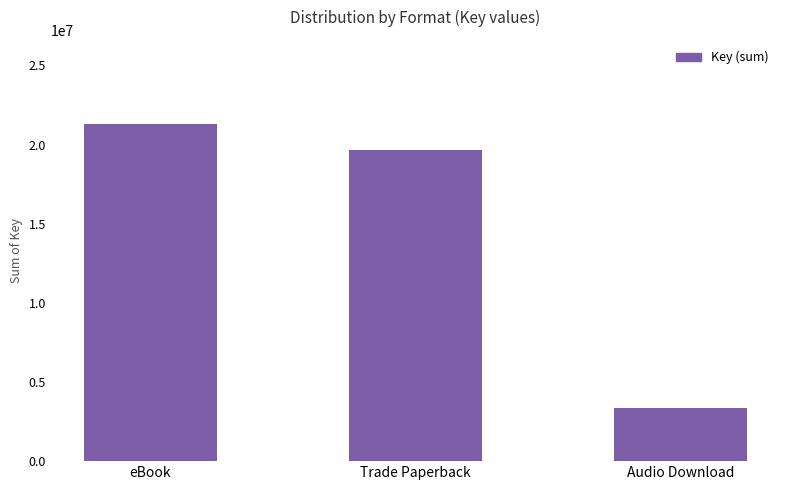

What is the change in value from eBook to Trade Paperback?

-1664836